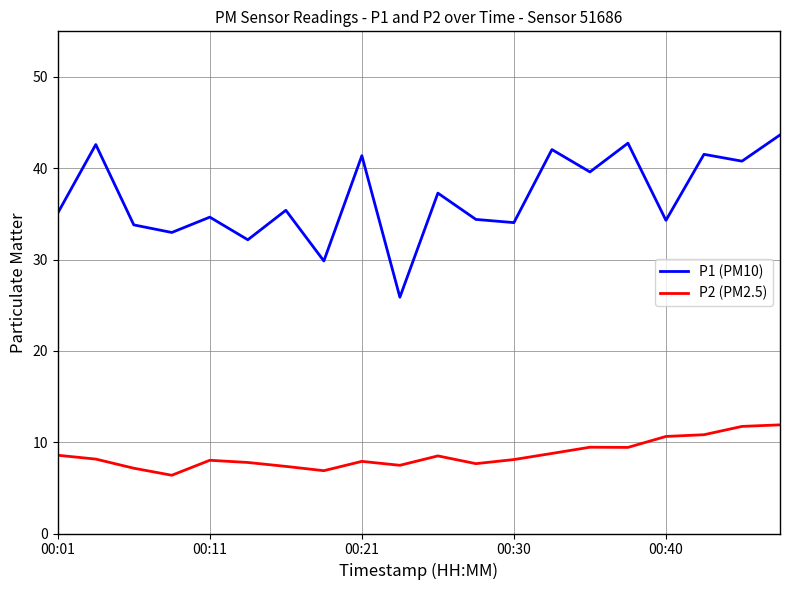

What is the sum of all P2 (PM2.5) values?

172.6